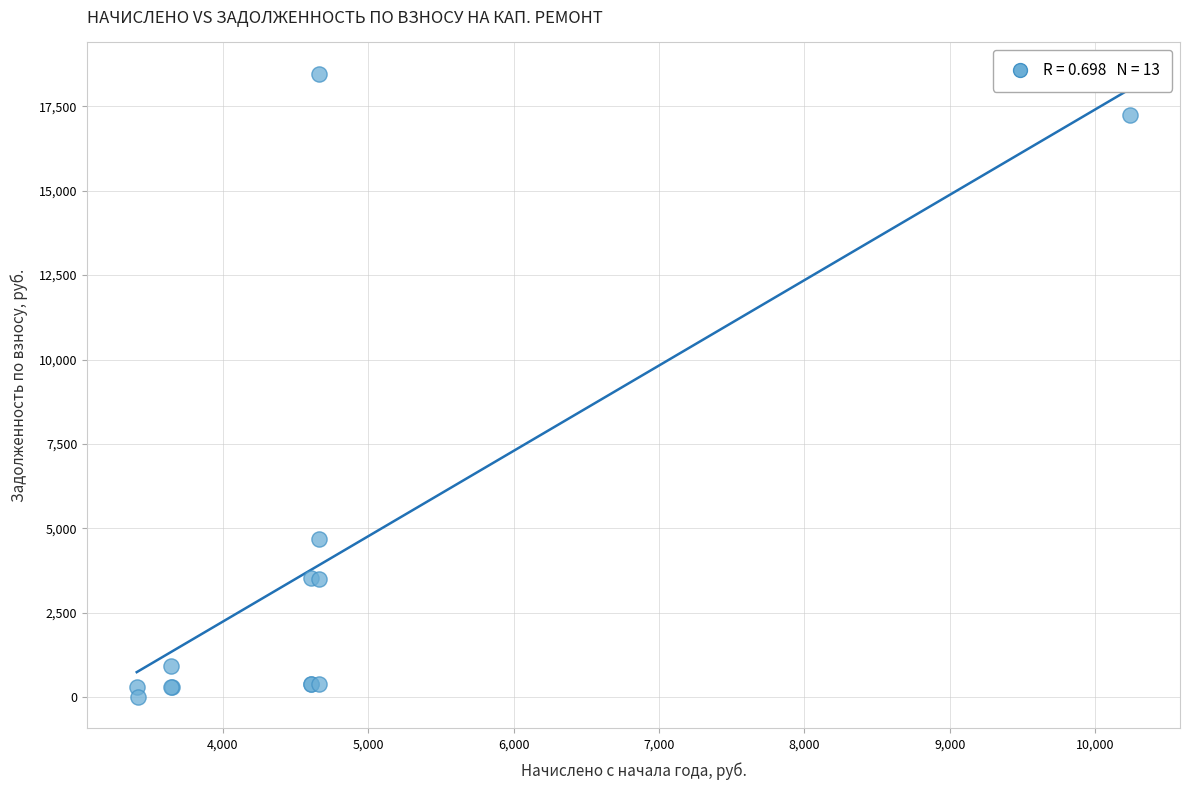

What Y value in the scatter plot is closest to 9231?

4674.2